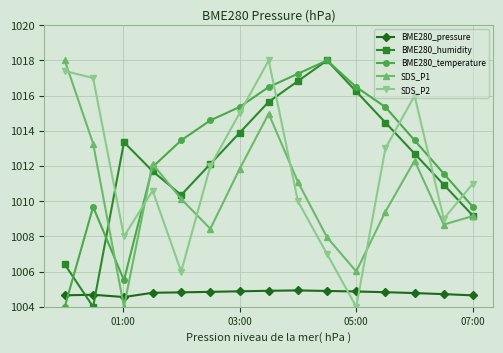

What are all the series names shown in the legend?

BME280_pressure, BME280_humidity, BME280_temperature, SDS_P1, SDS_P2